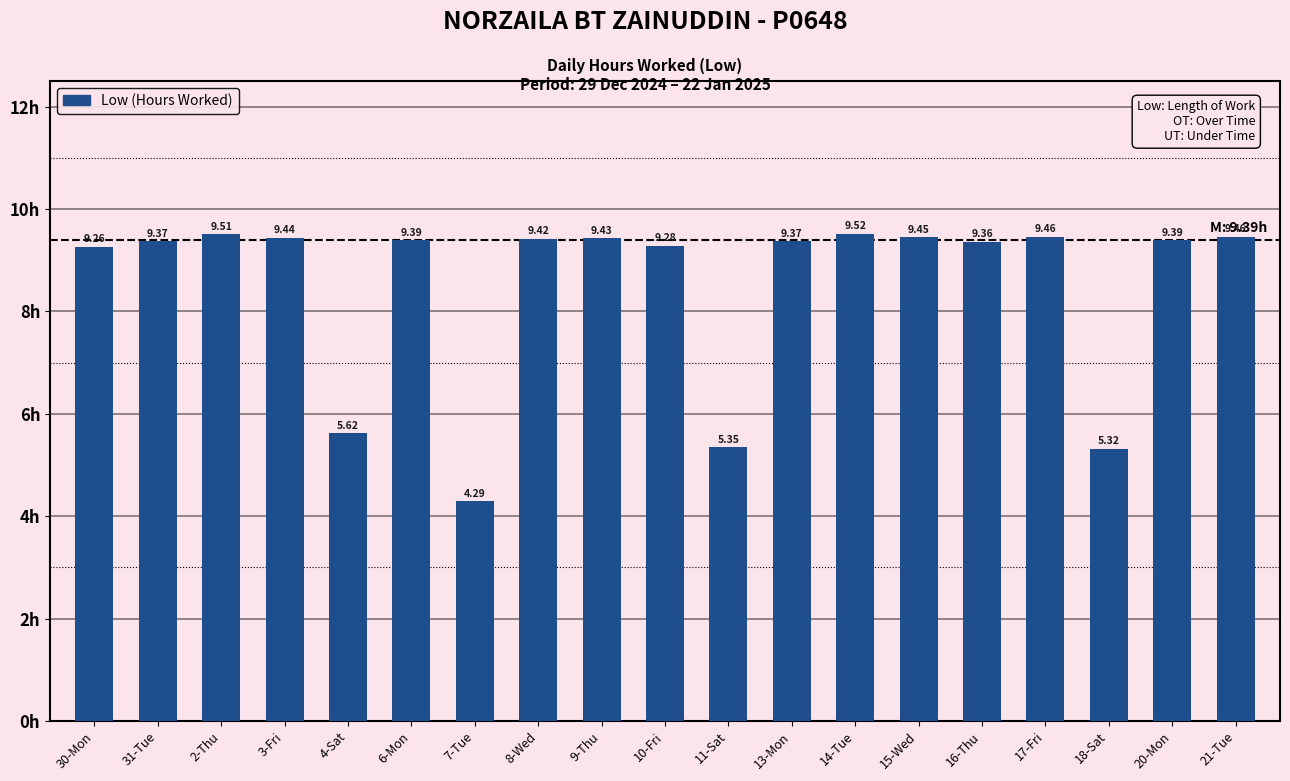

Where is the data nearest to the value 6?

4-Sat